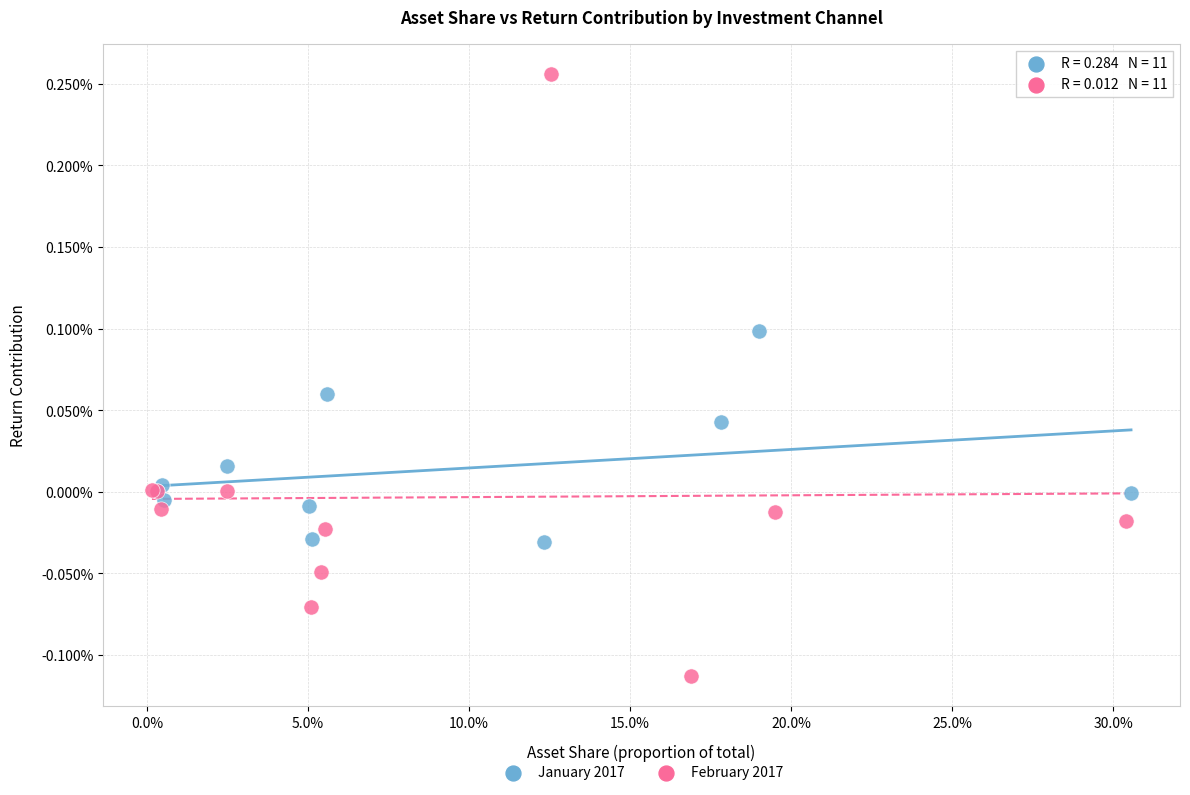

Which series contains the highest Y value?

February 2017